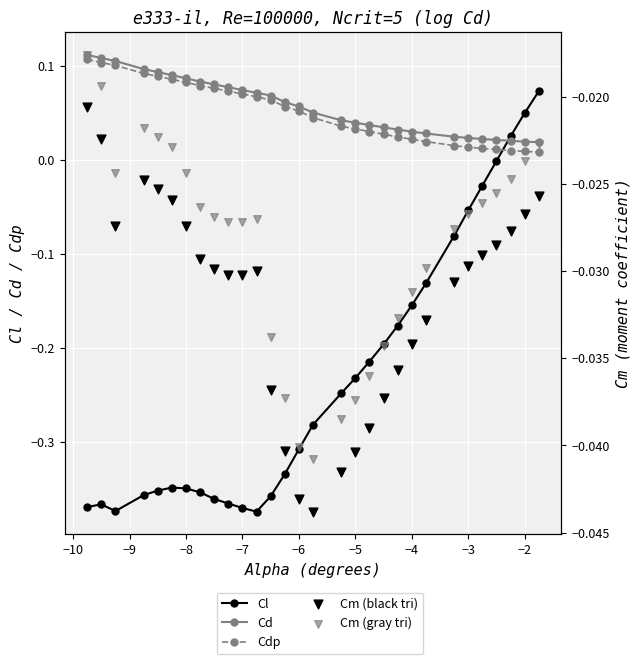

Which series has the largest total across all categories?

Cd